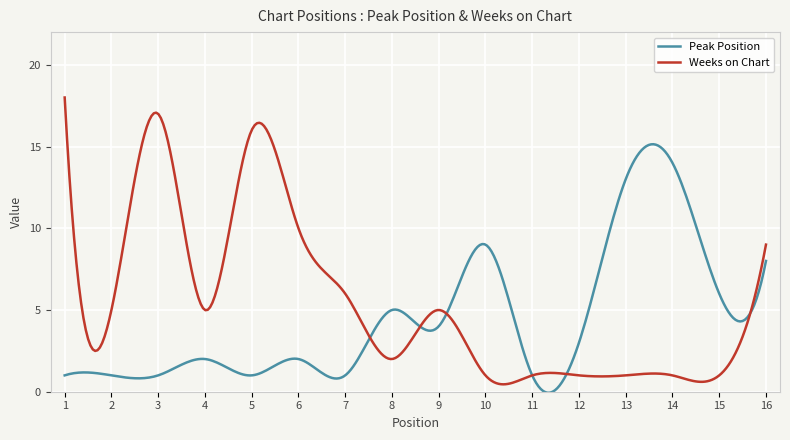

What is the lowest value of the Weeks on Chart series?

0.5